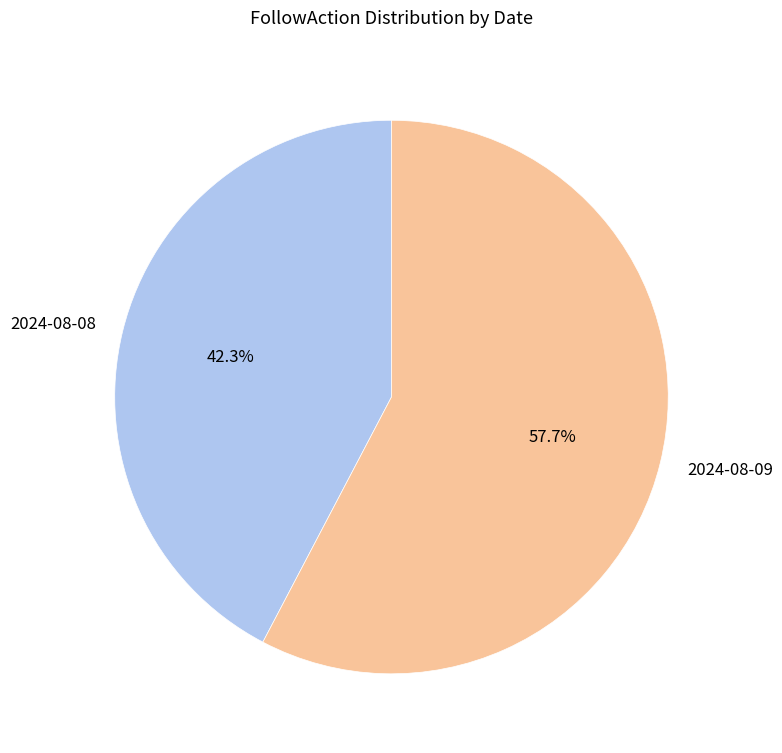

What is the ratio of the value at 2024-08-09 to the value at 2024-08-08?

1.4